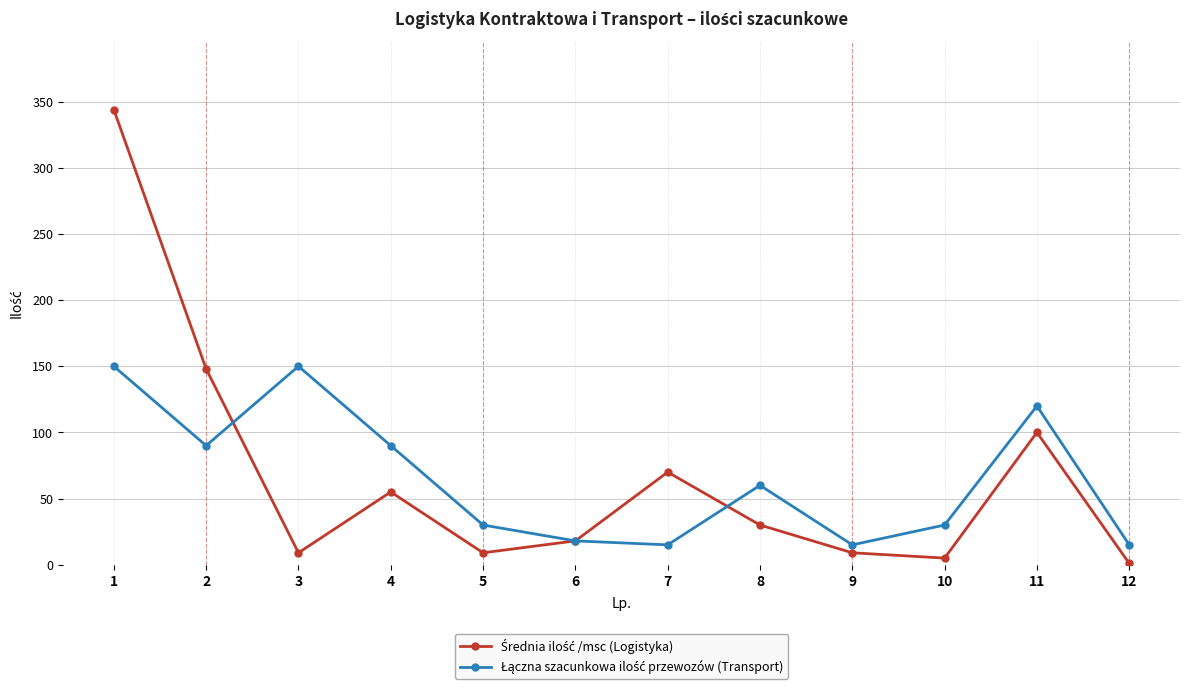

What is the greatest value displayed?

344